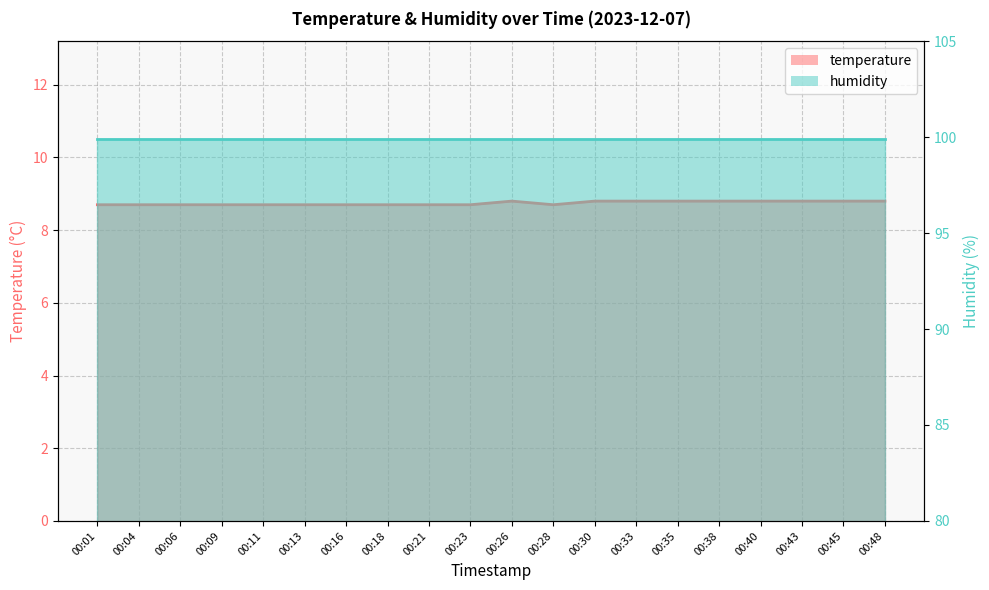

At which label is the value closest to 8?

00:01